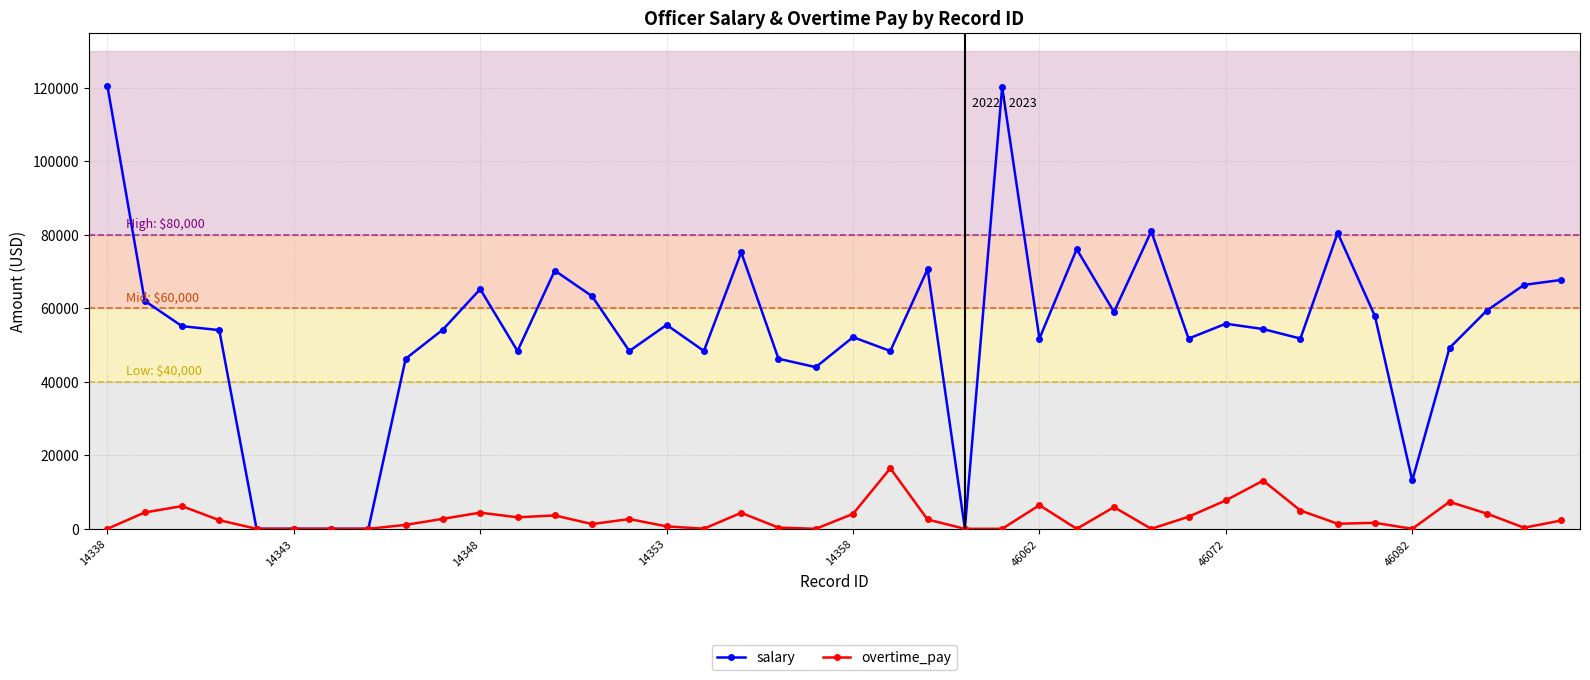

How many categories are shown in the chart?

40